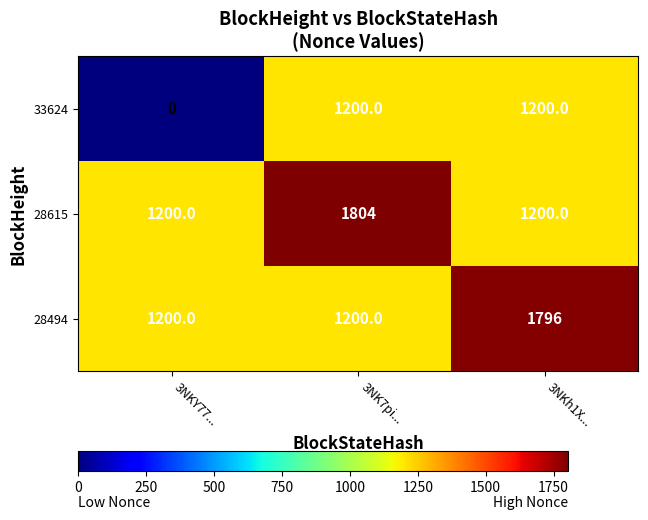

What is the difference between the 28615 values at 3NKh1X... and 3NK7pi...?

604